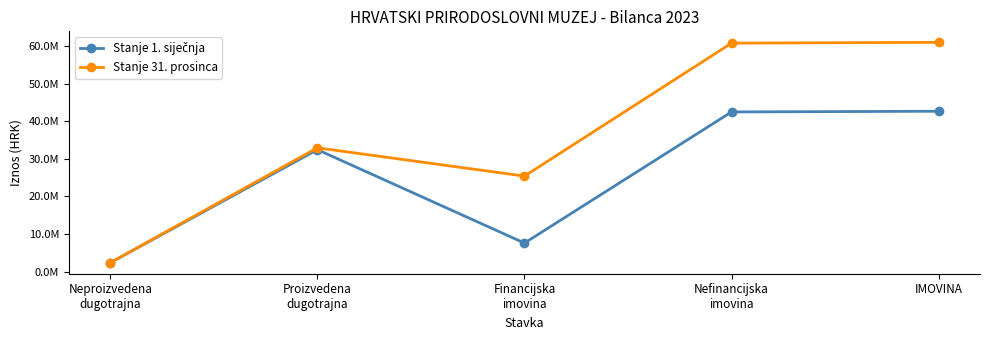

True or false: Stanje 1. siječnja and Stanje 31. prosinca intersect in this chart.

False